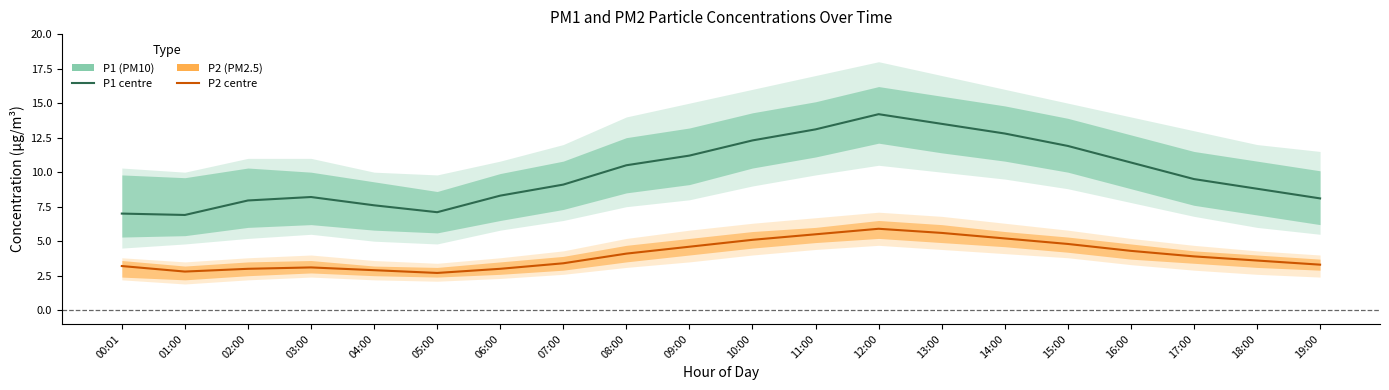

Reading left to right, list all the values displayed in this chart.

P1 (PM10): 7.0	6.9	8.0	8.2	7.6	7.1	8.3	9.1	10.5	11.2	12.3	13.1	14.2	13.5	12.8	11.9	10.7	9.5	8.8	8.1
P2 (PM2.5): 3.2	2.8	3.0	3.1	2.9	2.7	3.0	3.4	4.1	4.6	5.1	5.5	5.9	5.6	5.2	4.8	4.3	3.9	3.6	3.3